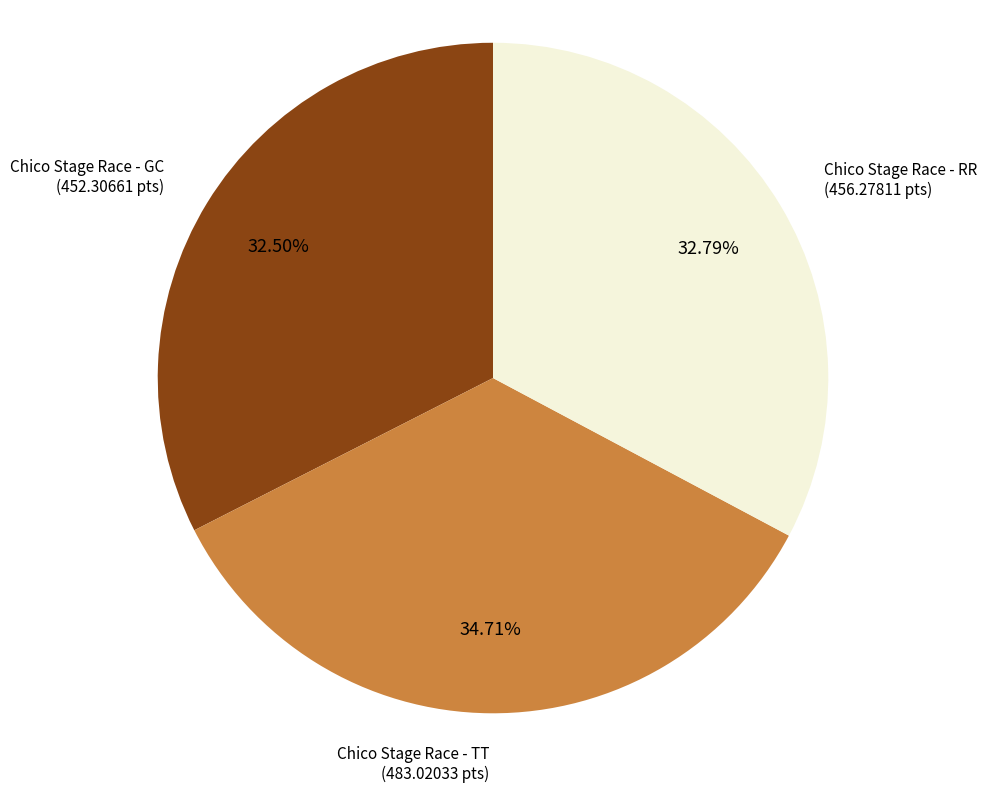

Count the number of slices in the pie.

3